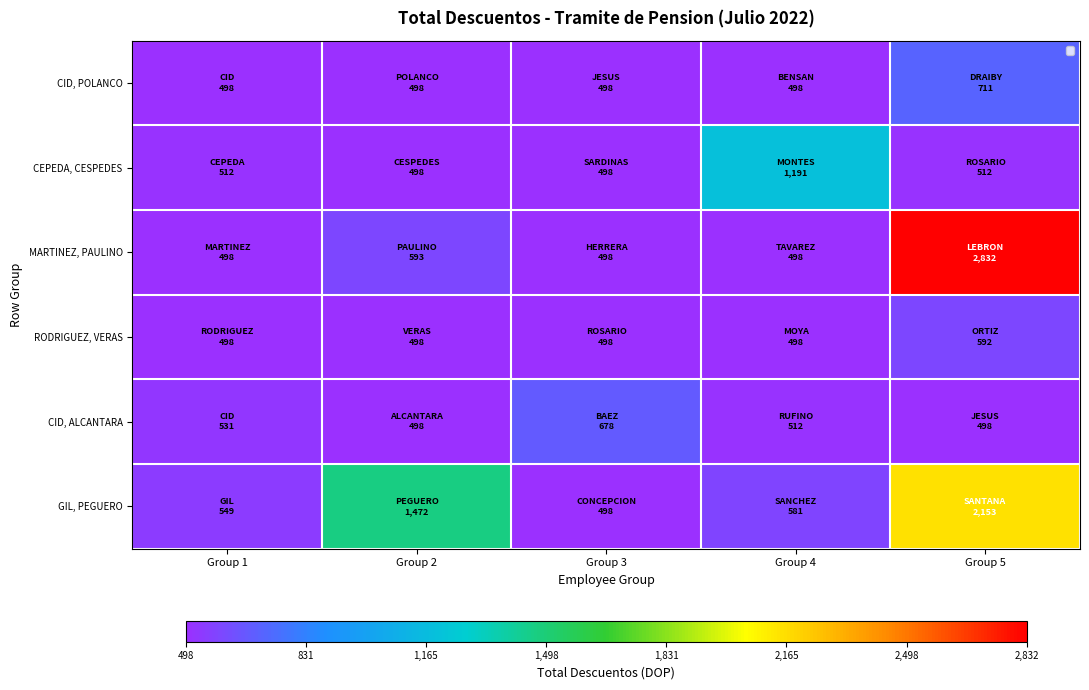

Reading right to left, extract all data points from this chart.

CID, POLANCO: Group 5=711.3	Group 4=497.8	Group 3=497.8	Group 2=497.8	Group 1=497.8
CEPEDA, CESPEDES: Group 5=511.6	Group 4=1191.3	Group 3=497.8	Group 2=497.8	Group 1=511.6
MARTINEZ, PAULINO: Group 5=2831.7	Group 4=497.8	Group 3=497.8	Group 2=593.5	Group 1=497.8
RODRIGUEZ, VERAS: Group 5=592.0	Group 4=497.8	Group 3=497.8	Group 2=497.8	Group 1=497.8
CID, ALCANTARA: Group 5=497.8	Group 4=511.6	Group 3=677.5	Group 2=497.8	Group 1=531.3
GIL, PEGUERO: Group 5=2152.6	Group 4=580.6	Group 3=497.8	Group 2=1472.0	Group 1=549.4